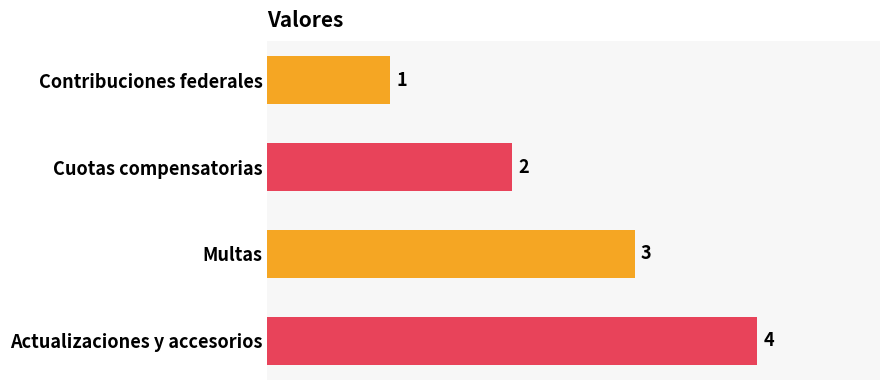

What is the sum of the values at Actualizaciones y accesorios and Cuotas compensatorias?

6